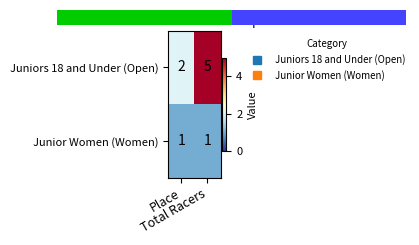

Is the value of Junior Women (Women) at Total Racers greater than the value of Juniors 18 and Under (Open) at Place?

No